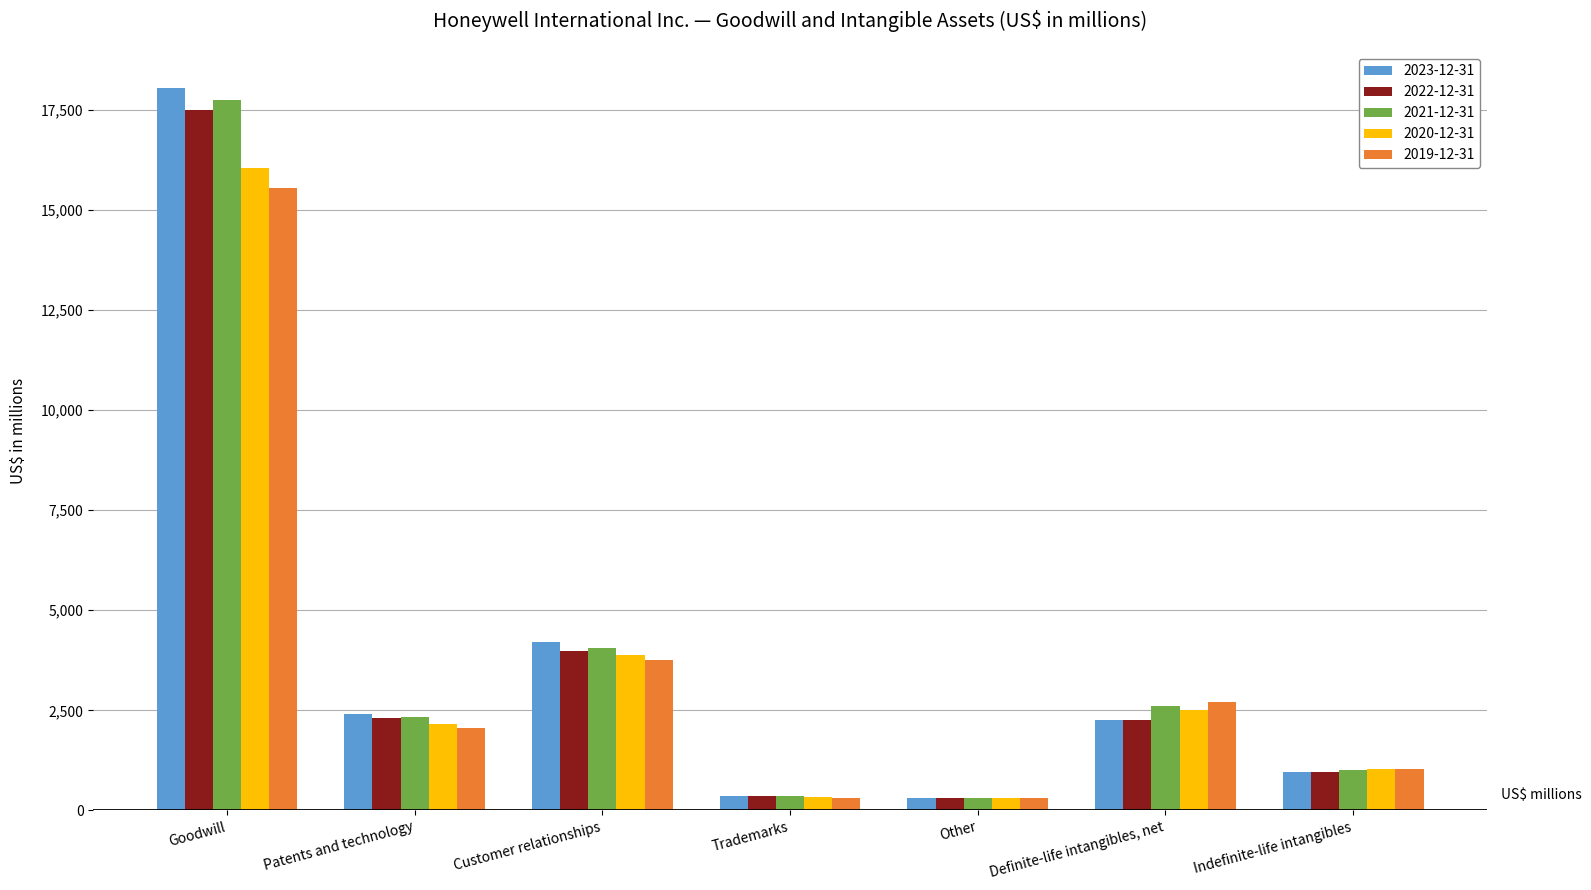

What is the maximum value shown in the chart?

18049